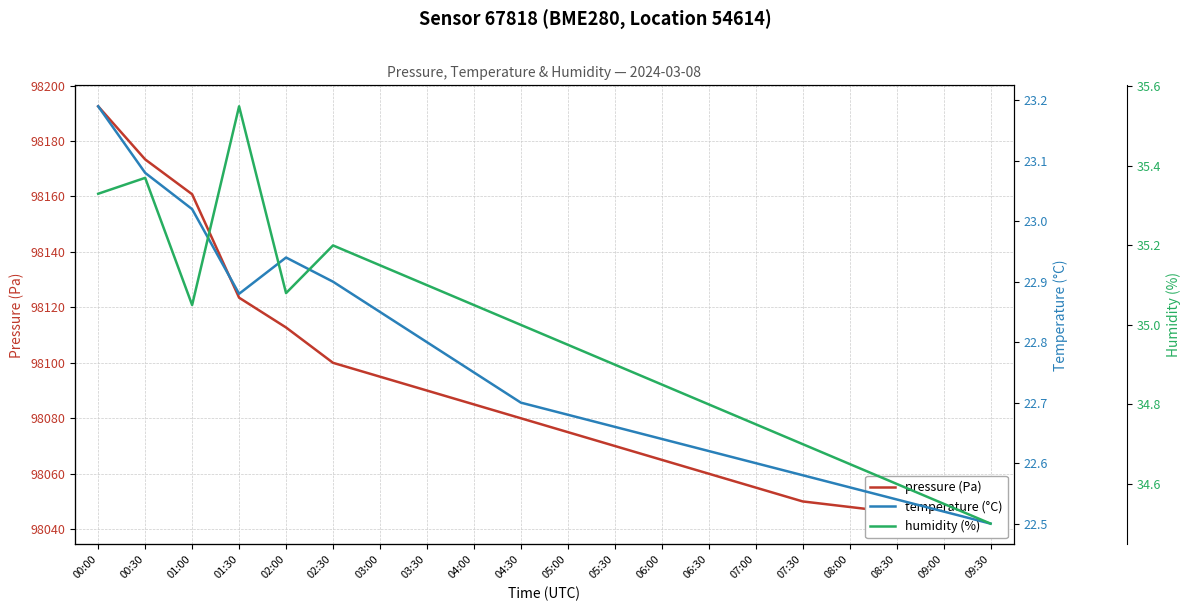

True or false: temperature (°C) and pressure (Pa) intersect in this chart.

False